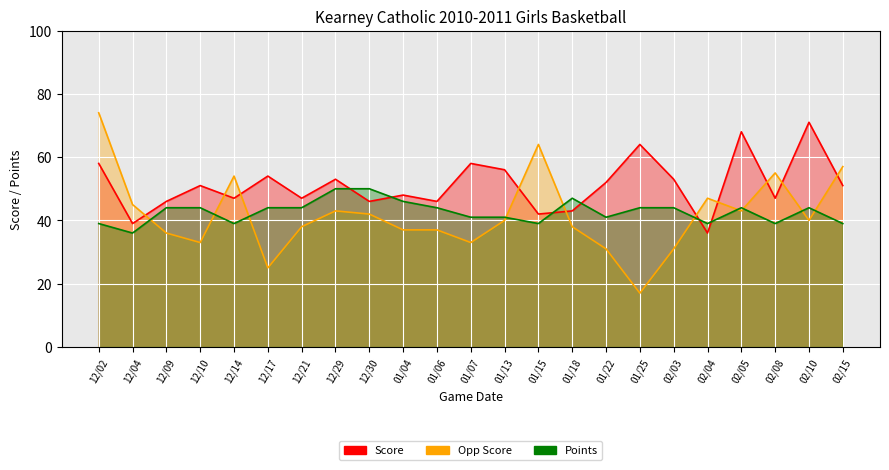

How many lines are shown in the chart?

3